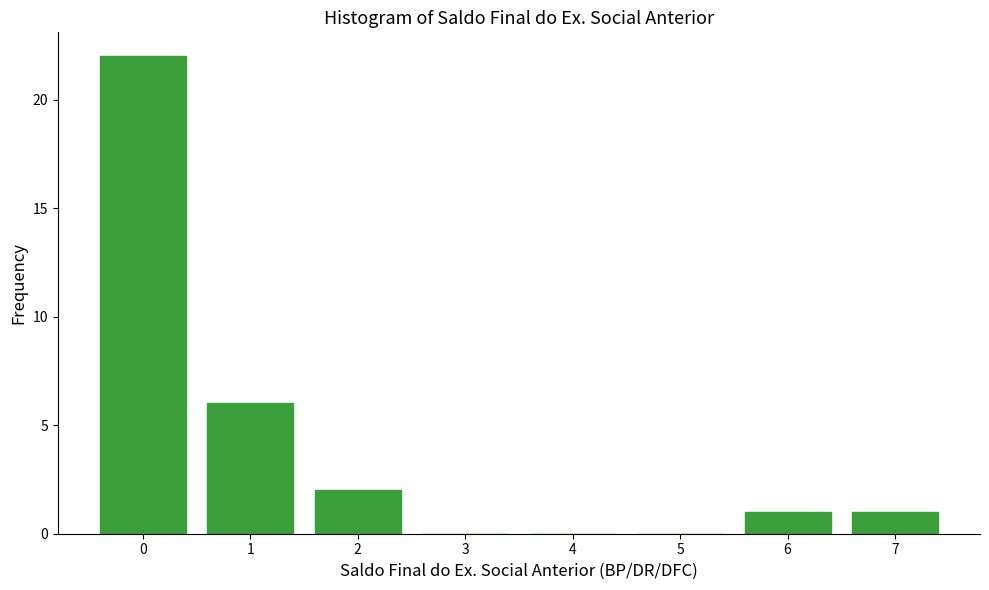

Reading left to right, transcribe all the data shown in this chart.

0=22	1=6	2=2	3=0	4=0	5=0	6=1	7=1